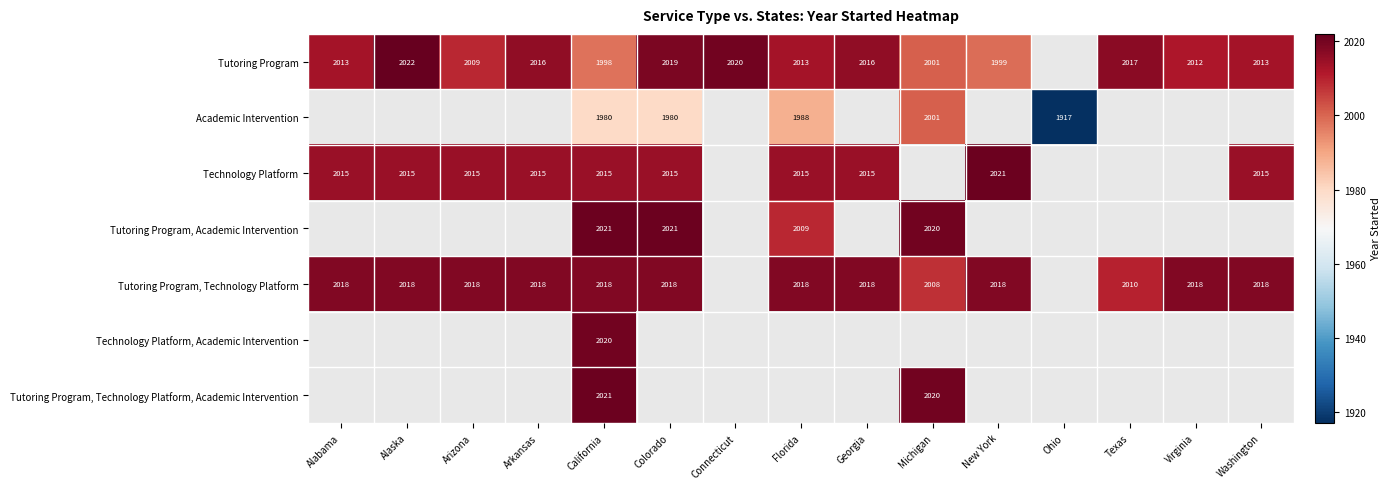

Is it true that Tutoring Program, Technology Platform equals 3534 at New York?

False